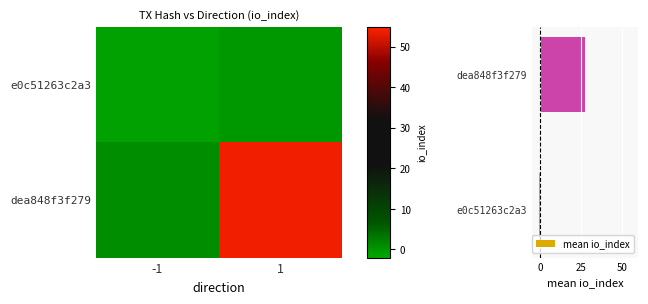

True or false: mean io_index has a value of 9.6 at dea848f3f279.

False